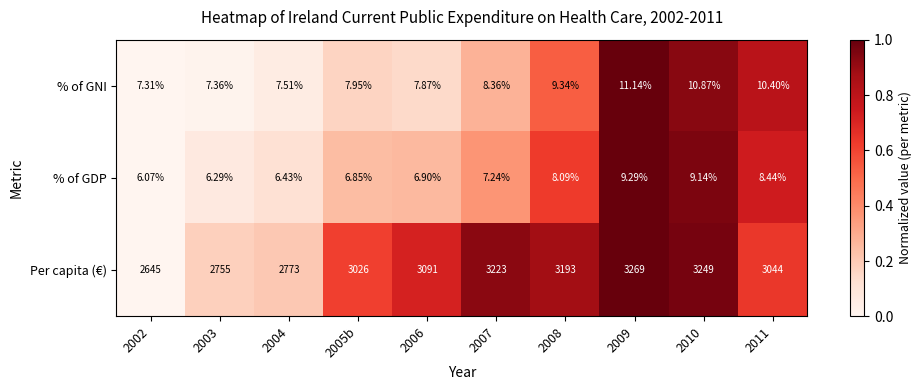

Which series changed the most between 2008 and 2009?

Per capita (€)